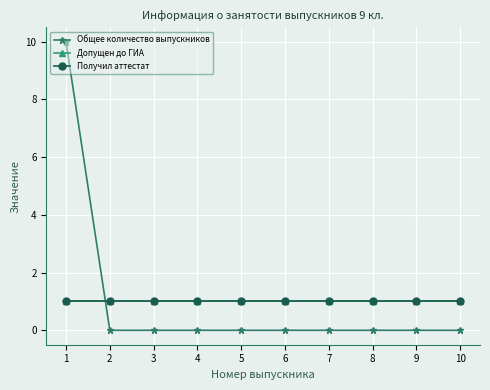

What are all the series names shown in the legend?

Общее количество выпускников, Допущен до ГИА, Получил аттестат